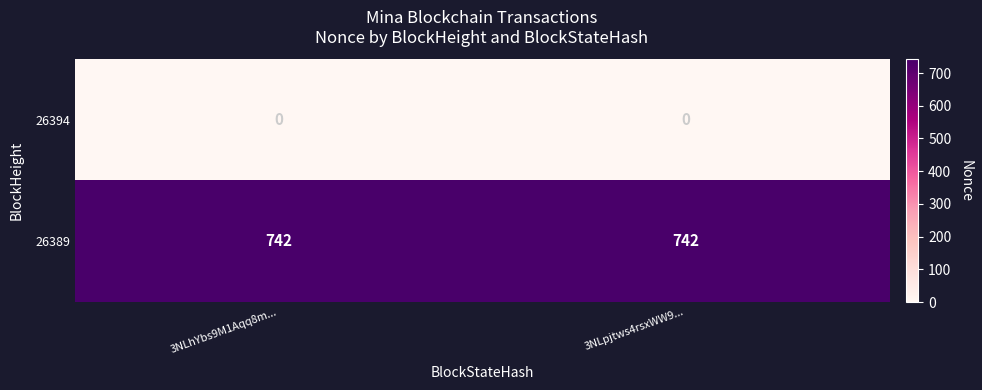

At how many categories does at least one series exceed 637?

2